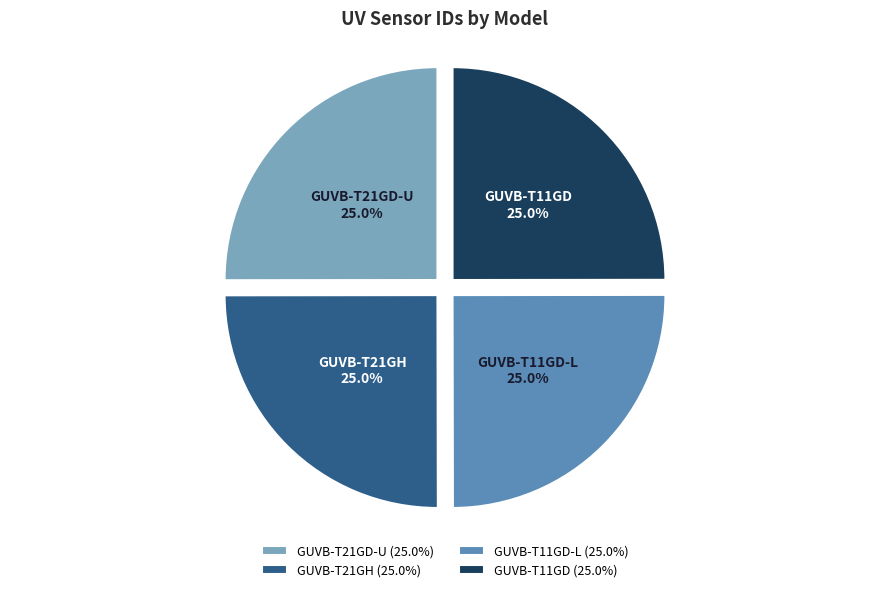

What is the ratio of the value at GUVB-T21GH to the value at GUVB-T11GD-L?

1.0